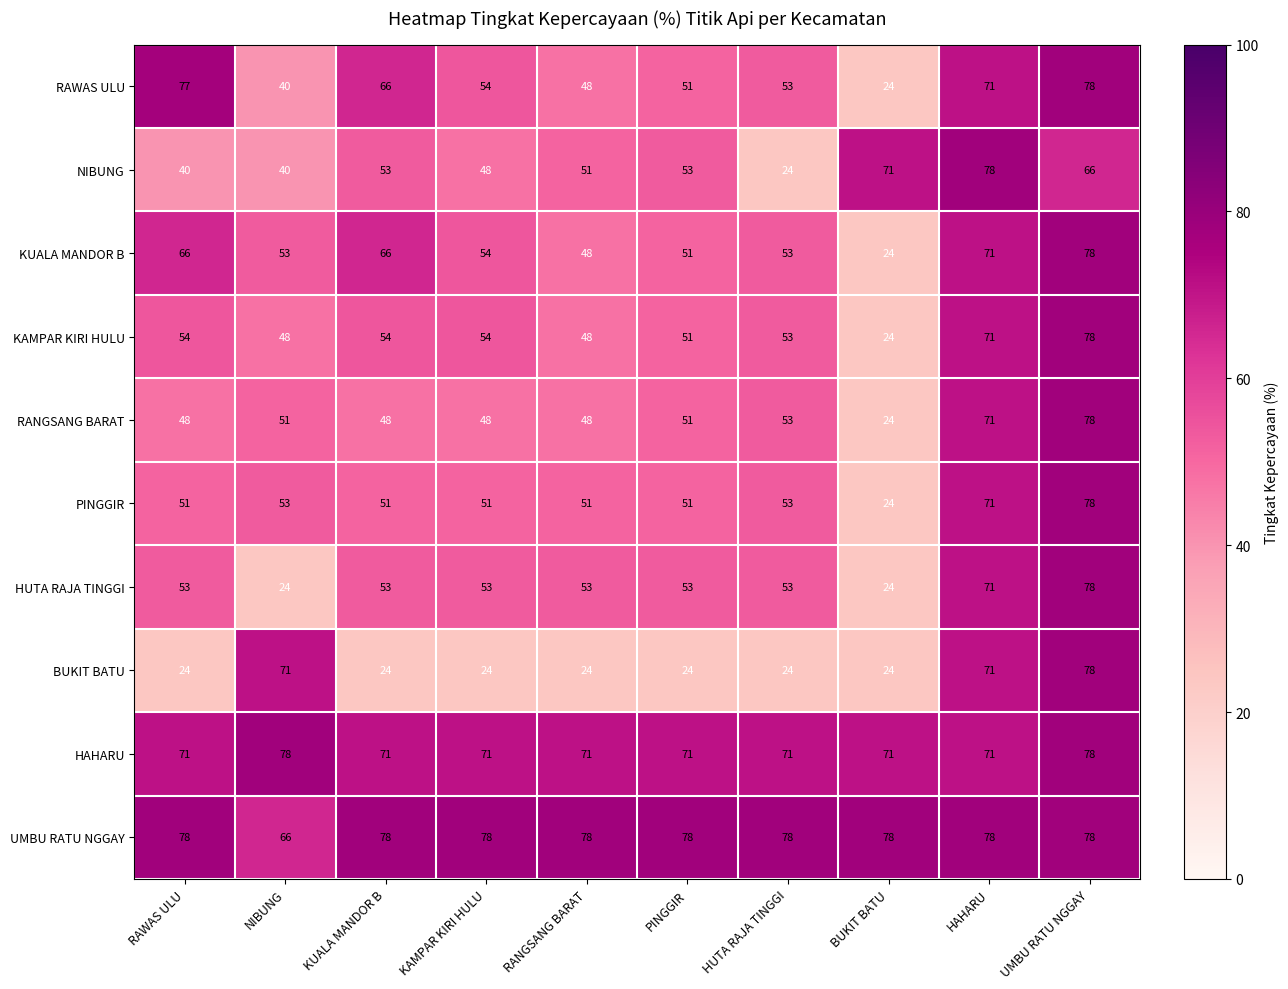

At how many categories does at least one series exceed 30?

10